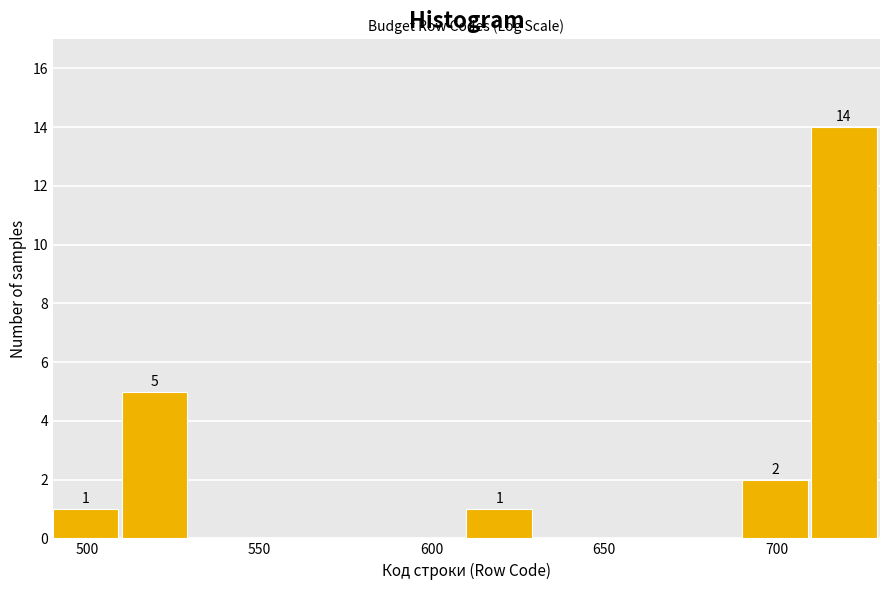

Which range on the x-axis has the tallest bar?

710 to 730